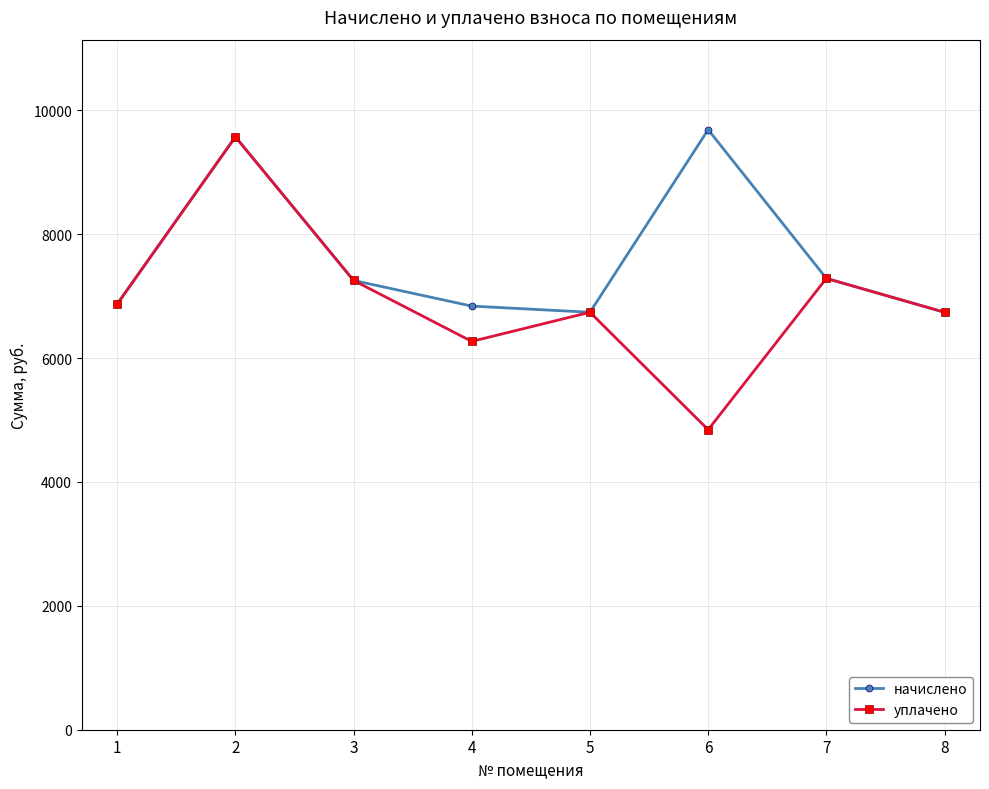

Rank the series by their average value, from highest to lowest.

начислено, уплачено